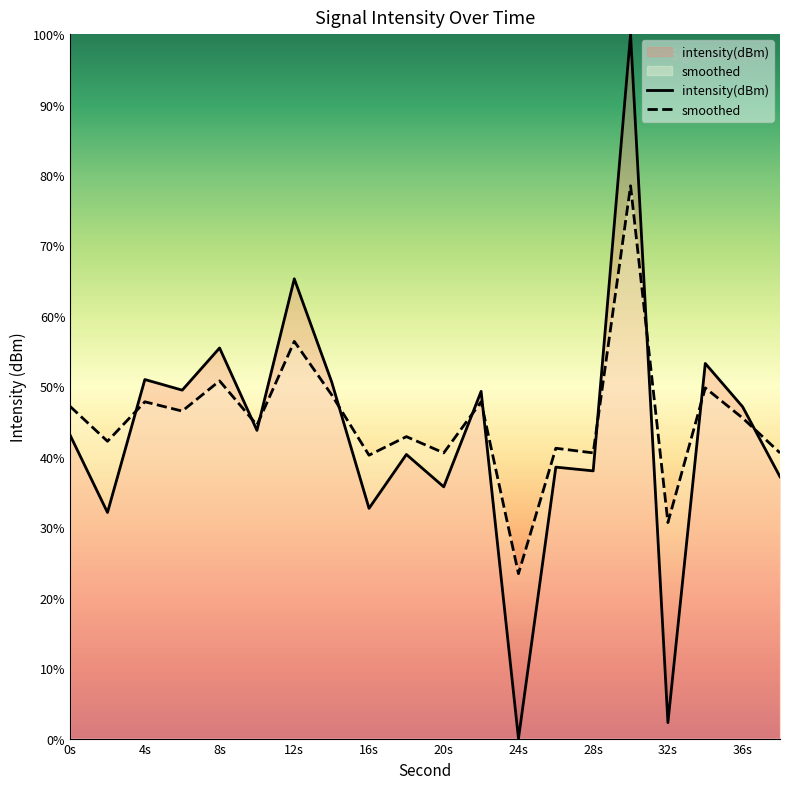

How many interior local peaks does the intensity(dBm) series have?

8